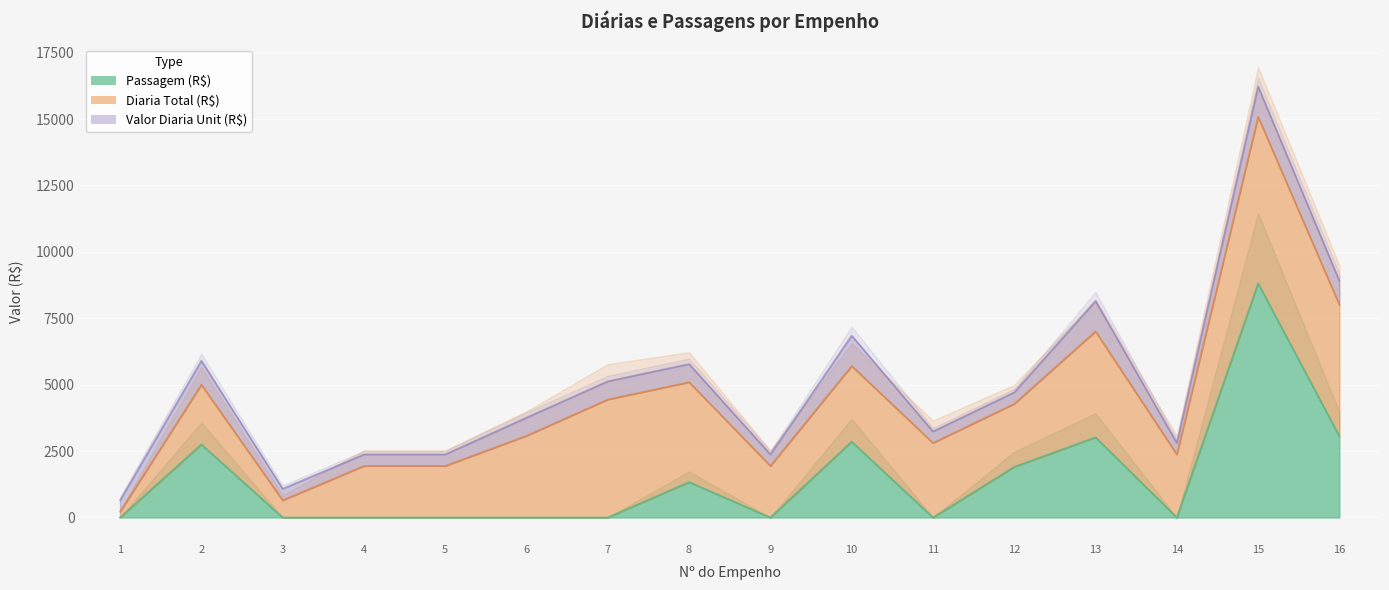

What is the lowest value of the Valor Diaria Unit (R$) series?

432.0